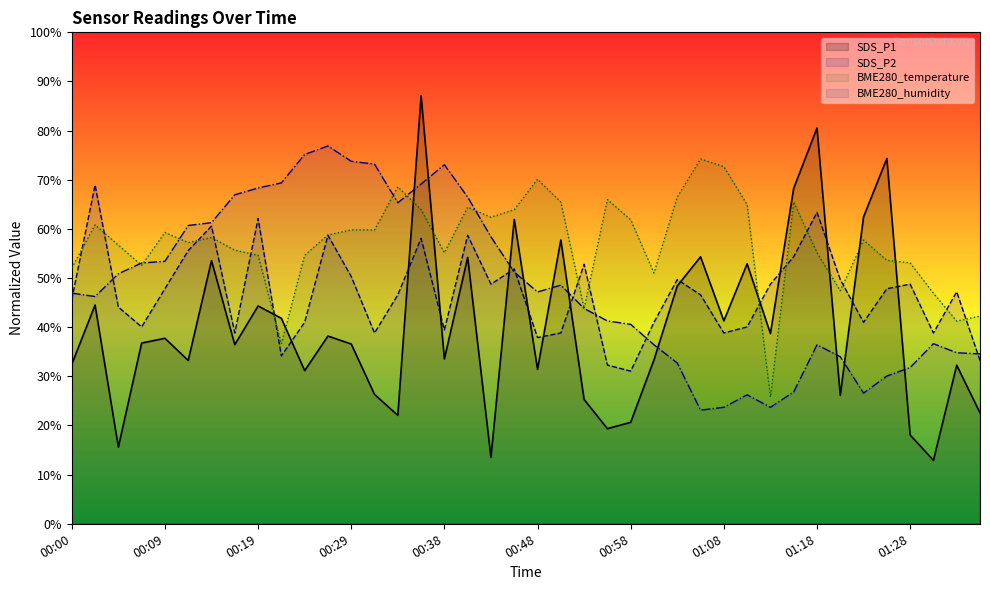

What is the difference between the maximum and minimum values in the SDS_P2 series?

37.9